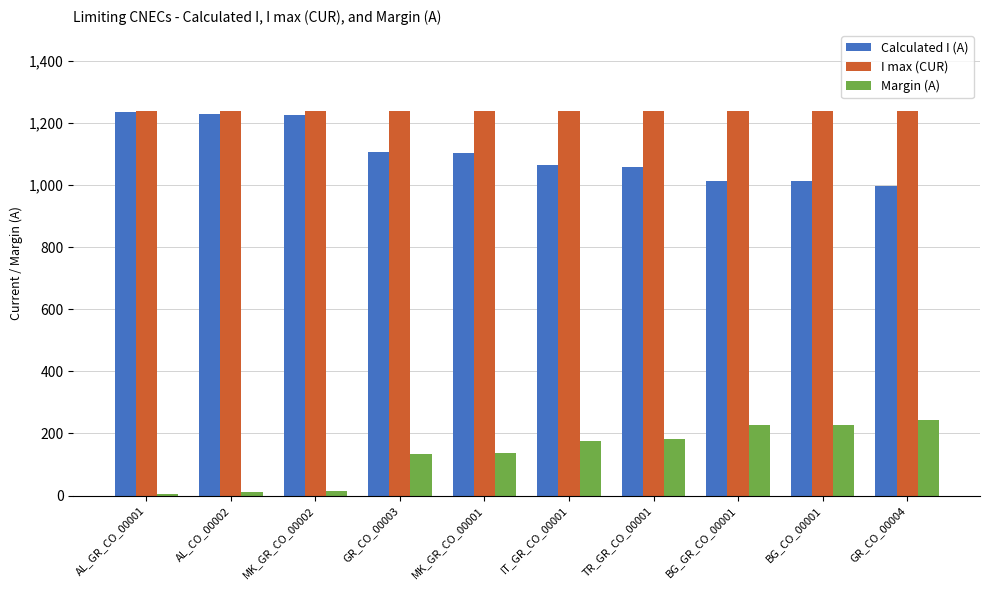

At which label does Margin (A) reach its peak?

GR_CO_00004